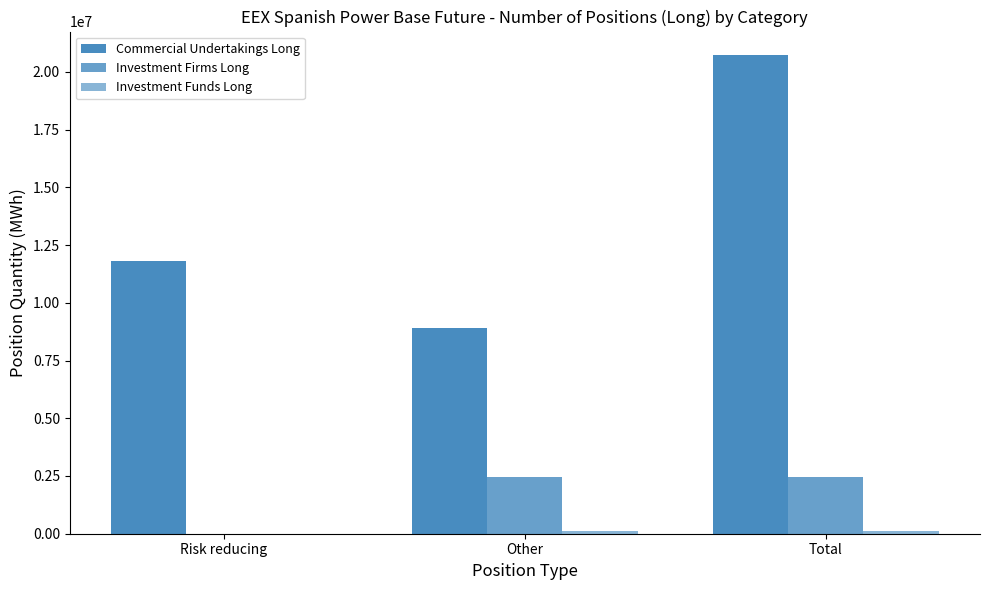

What is the maximum value for Investment Firms Long?

2454301